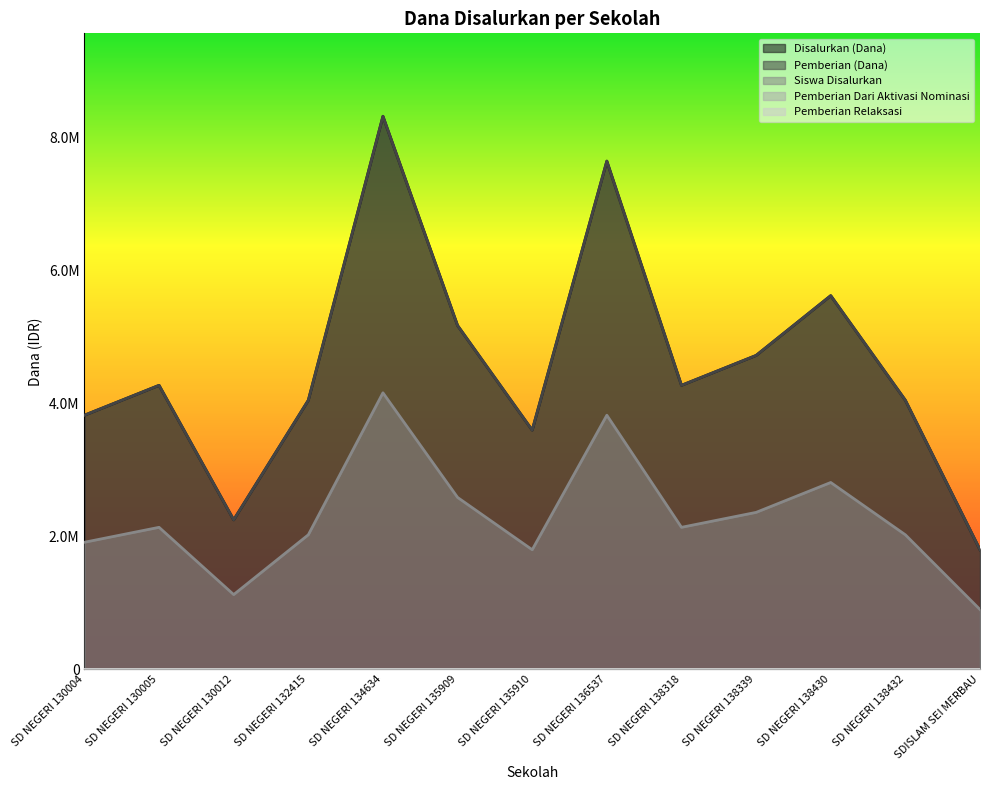

At which label is Siswa Disalurkan closest to 2531250?

SD NEGERI 135909